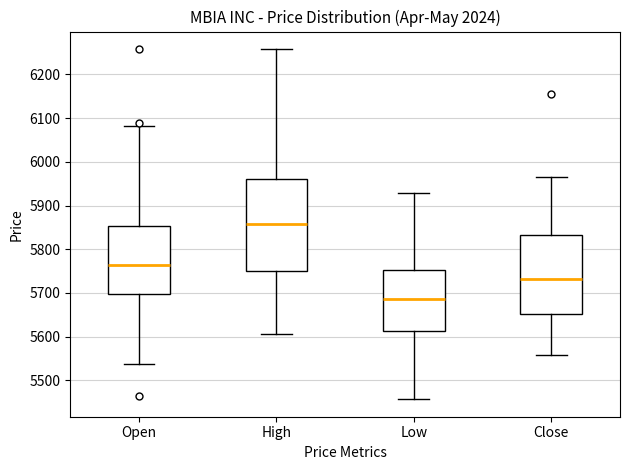

Comparing the boxes themselves (not the whiskers), which one is the tallest?

High